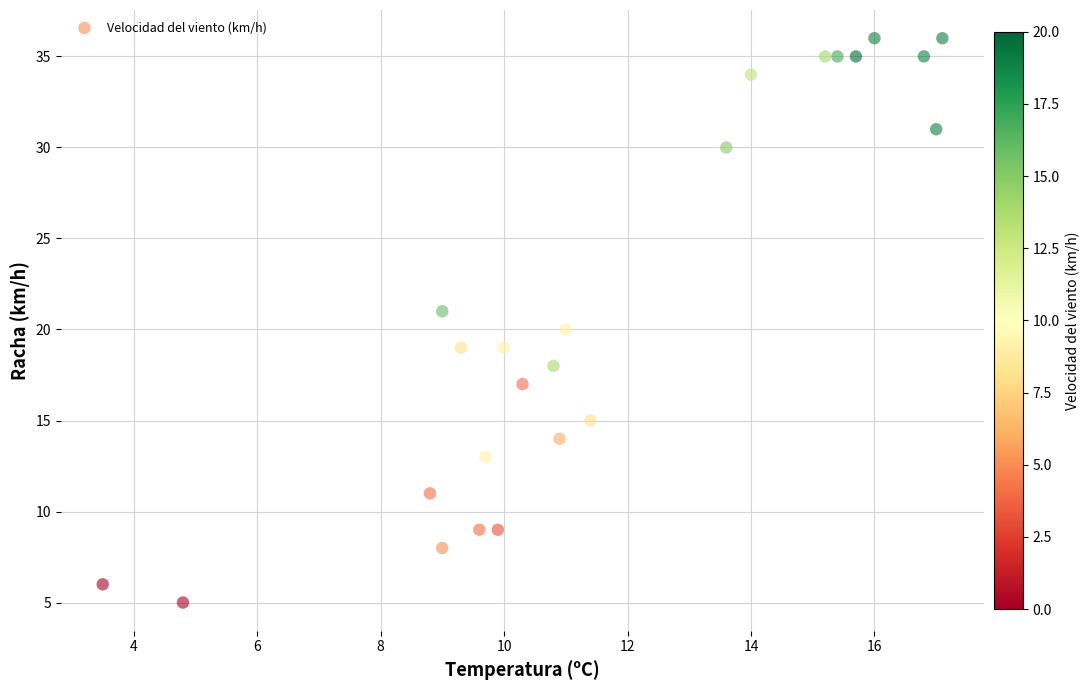

What is the range of Y values (max minus min)?

31